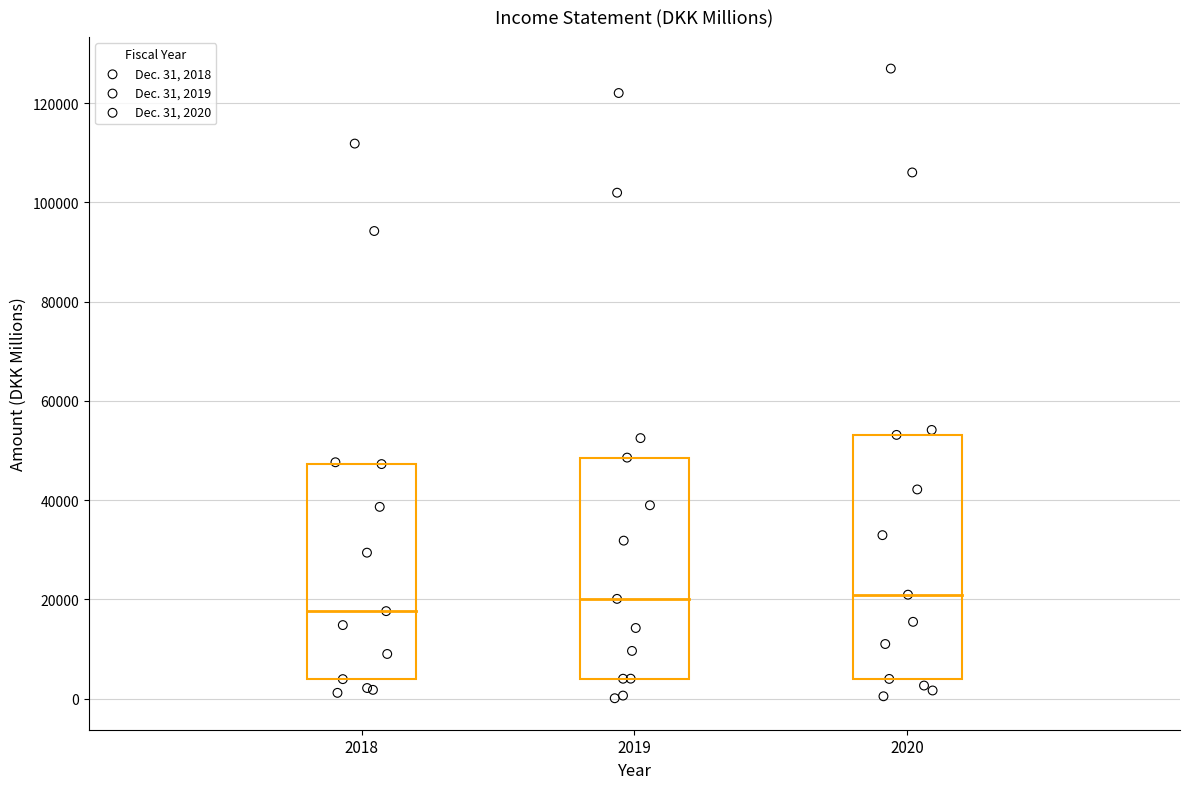

Which series has the largest Y range (max minus min)?

Dec. 31, 2020